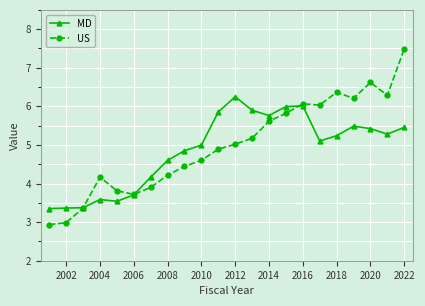

List the series in order of their peak value, lowest first.

MD, US